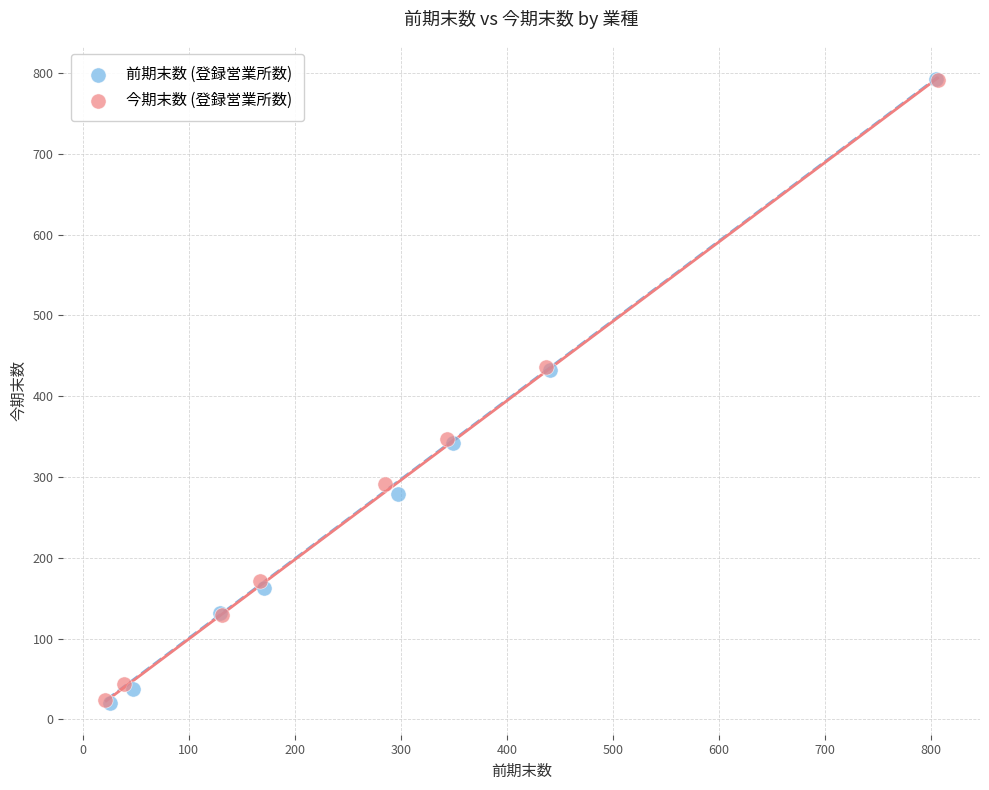

What are all the series names shown in the legend?

前期末数 (登録営業所数), 今期末数 (登録営業所数)